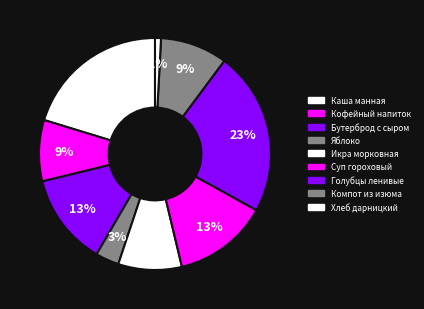

What is the change in value from Икра морковная to Компот из изюма?

+6.6